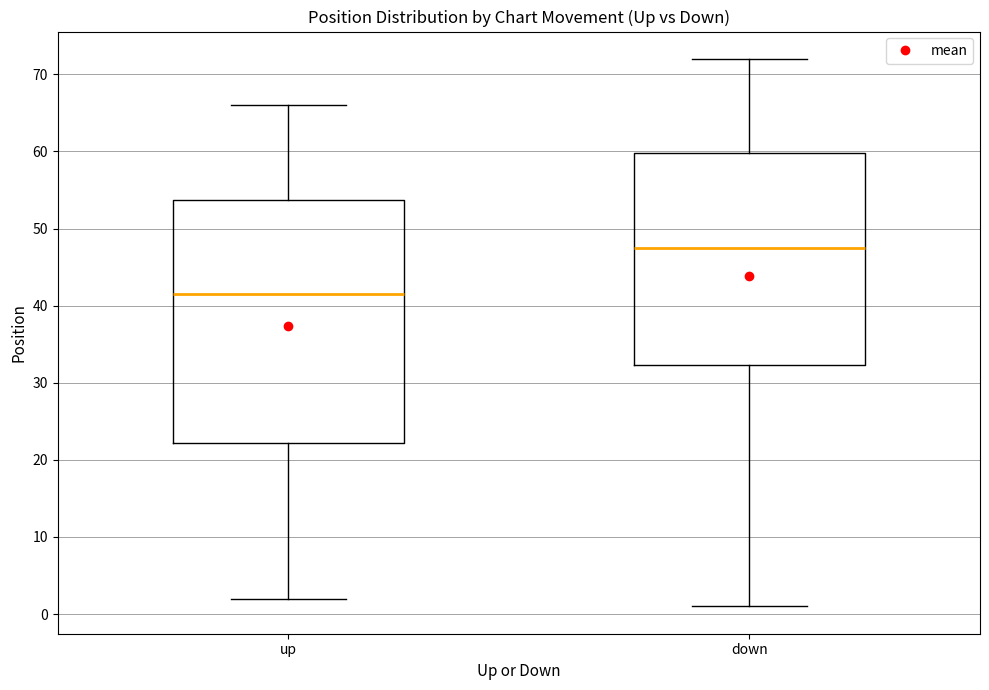

Which box is the tallest, from its lower edge to its upper edge?

up